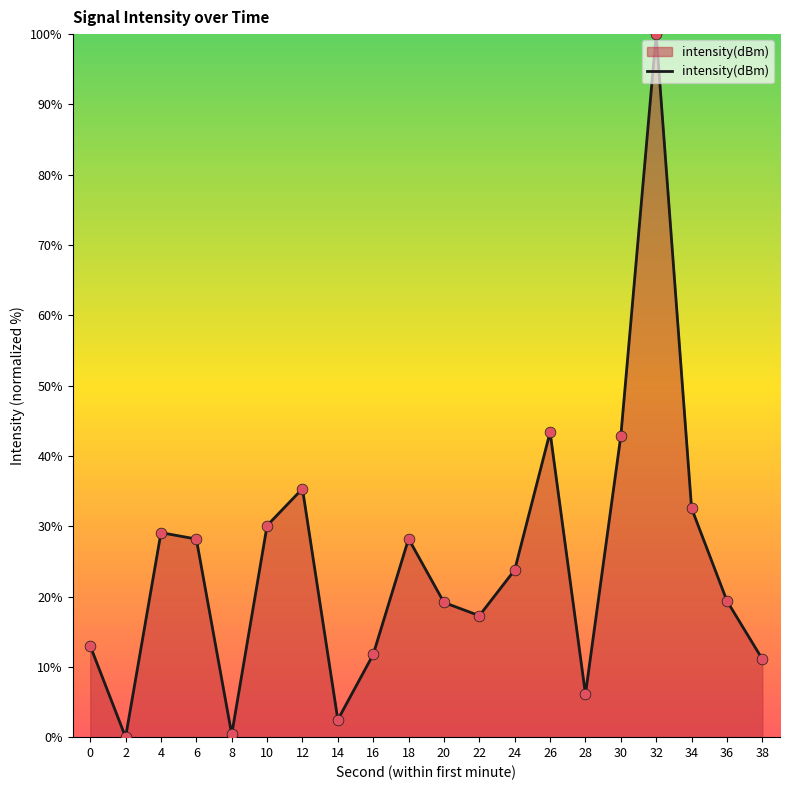

What is the change in value from 6 to 26?

+15.2